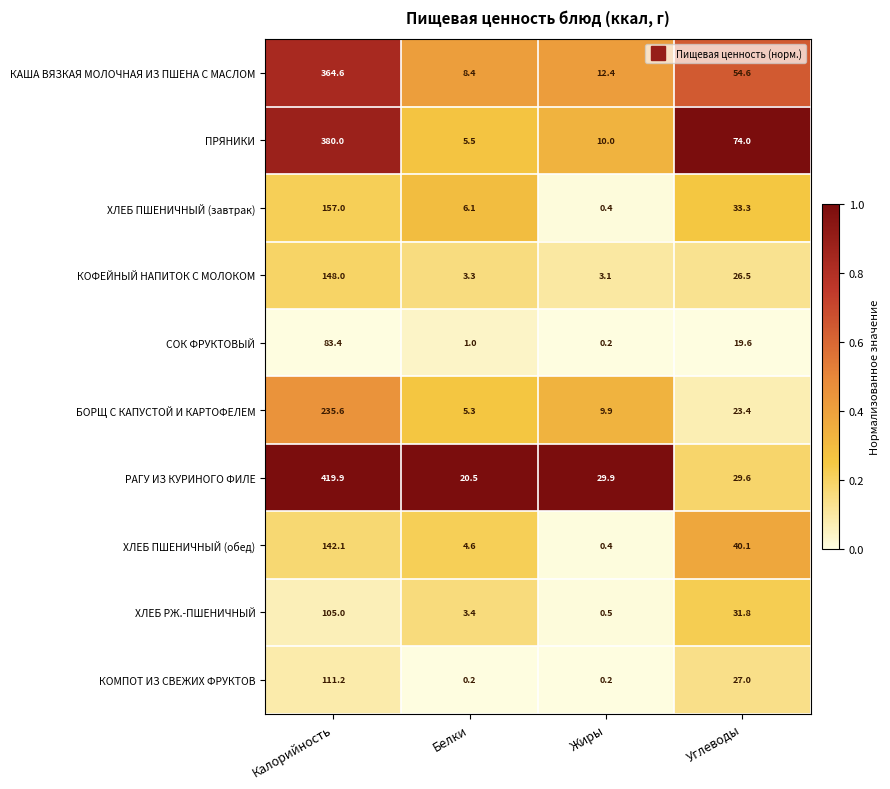

Where is БОРЩ С КАПУСТОЙ И КАРТОФЕЛЕМ nearest to the value 120?

Углеводы